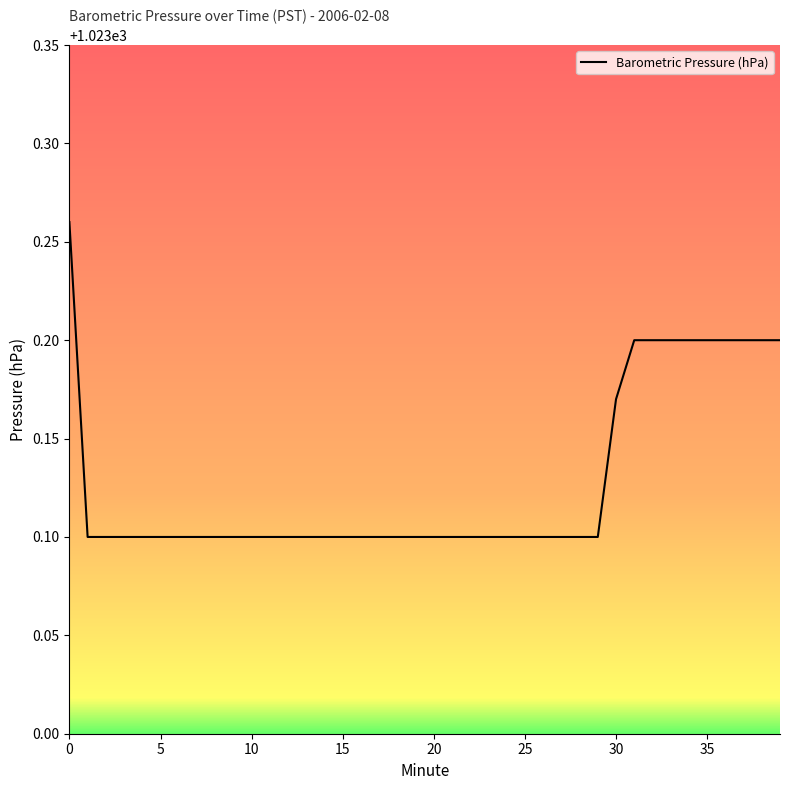

How many lines are shown in the chart?

1